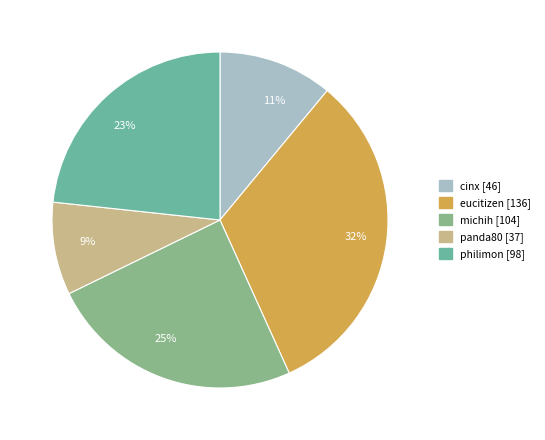

How many slices are in this pie chart?

5